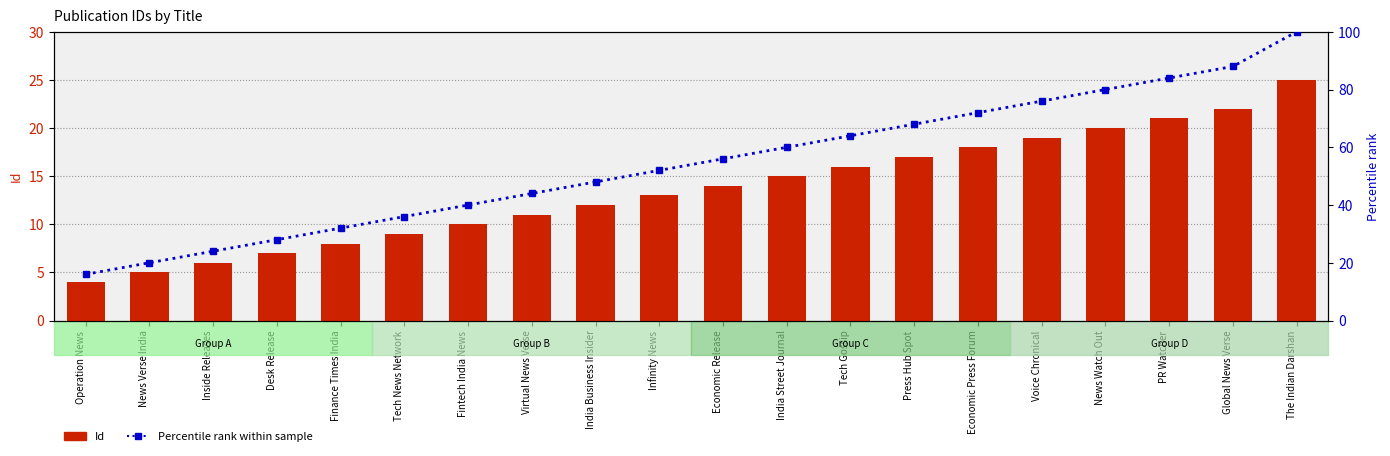

At which label does Percentile rank first exceed 56?

Economic Release